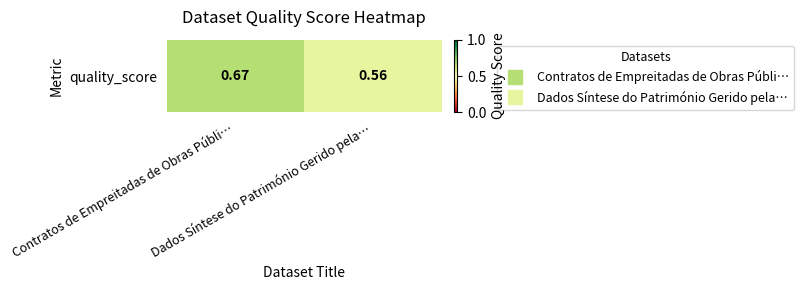

What is the change in value from Contratos de Empreitadas de Obras Públi… to Dados Síntese do Património Gerido pela…?

-0.1